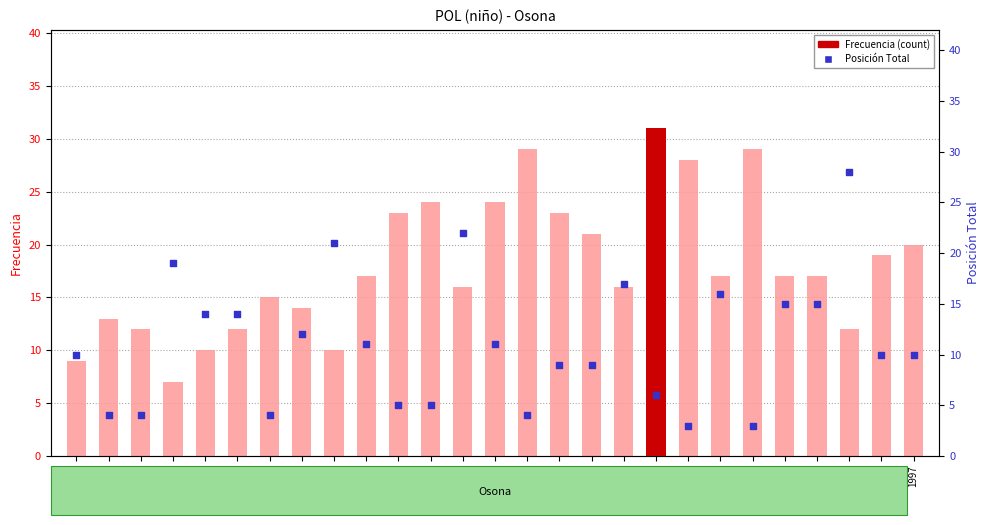

Which series has the widest spread of Y values?

Posición Total